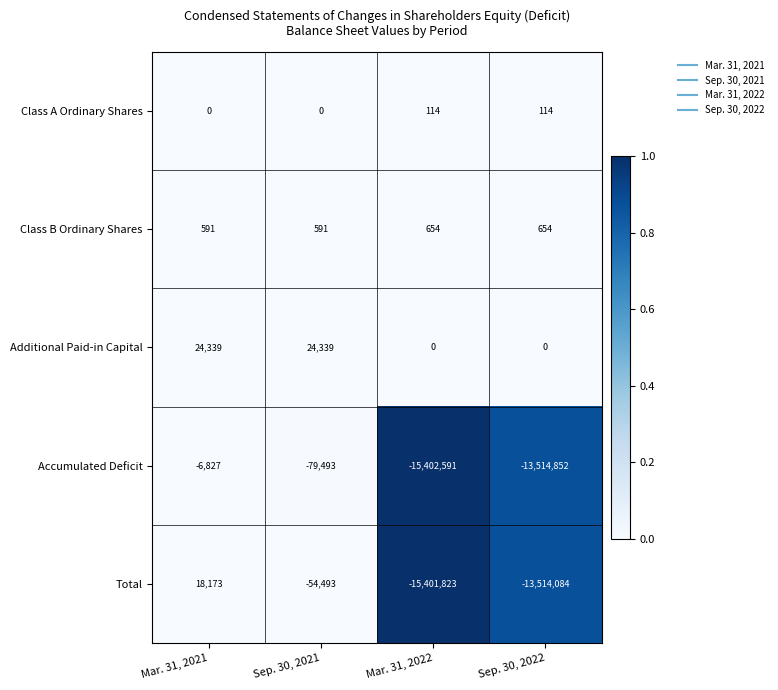

Which label corresponds to the smallest value in the chart?

Mar. 31, 2022